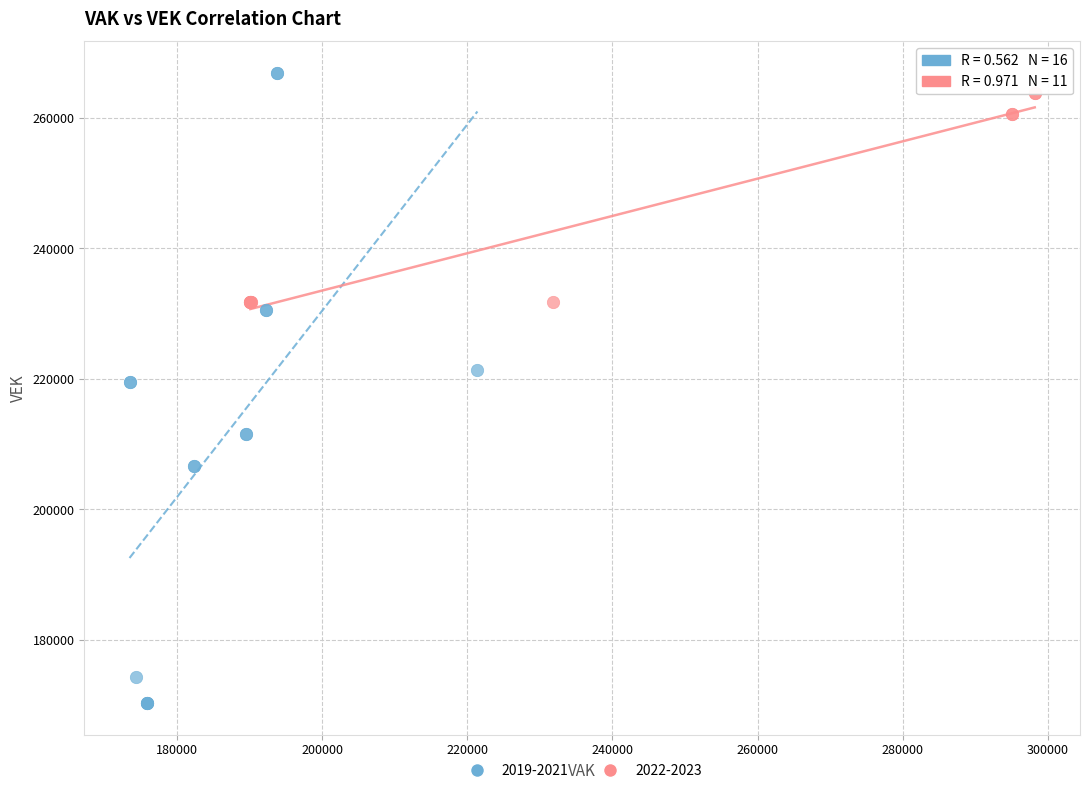

What are all the series names shown in the legend?

2019-2021, 2022-2023